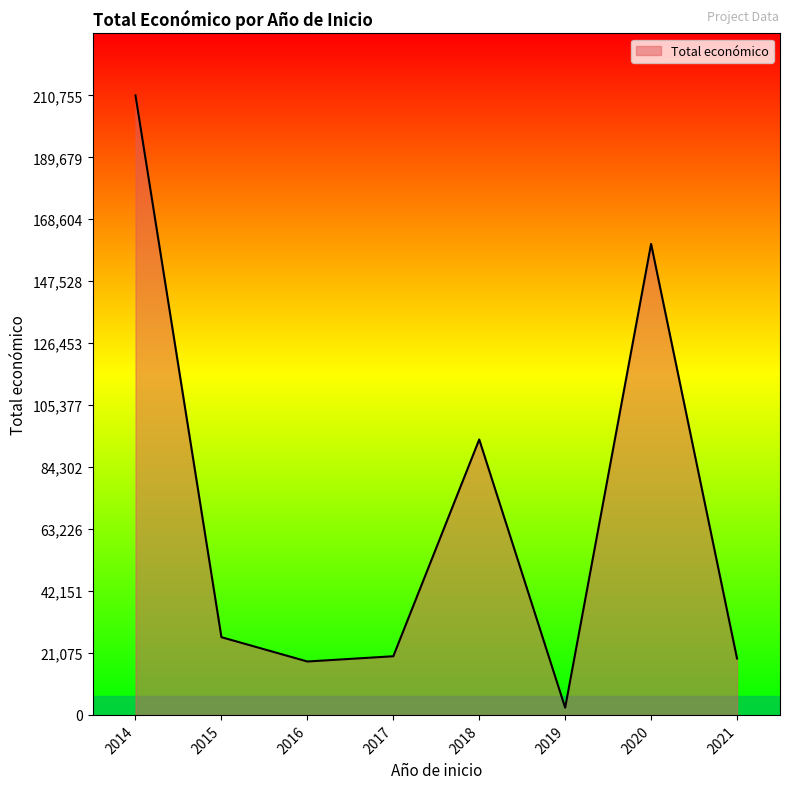

What is the change in value from 2014 to 2018?

-117059